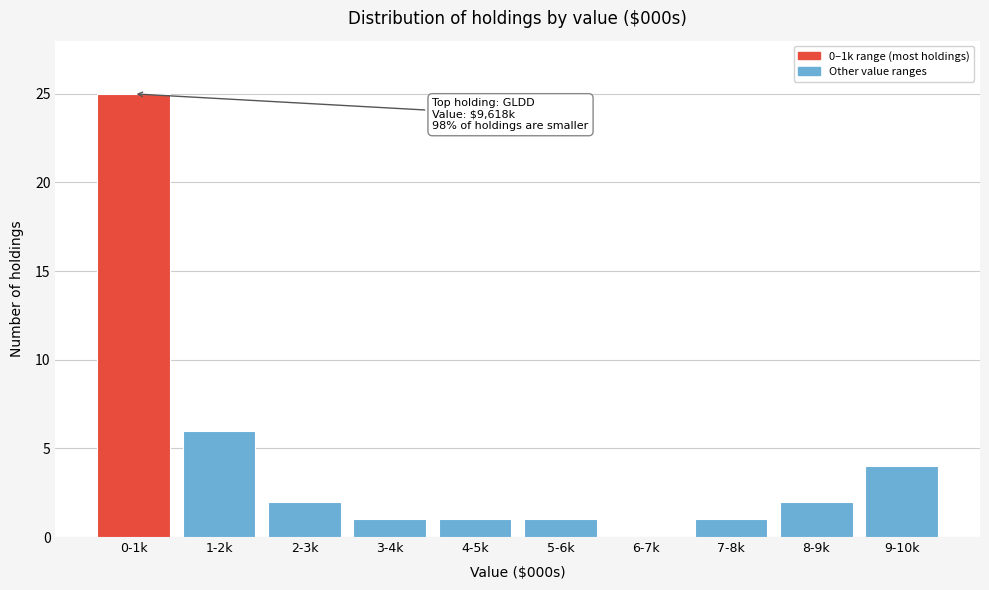

Reading left to right, list all the values displayed in this chart.

0-1k=25	1-2k=6	2-3k=2	3-4k=1	4-5k=1	5-6k=1	6-7k=0	7-8k=1	8-9k=2	9-10k=4